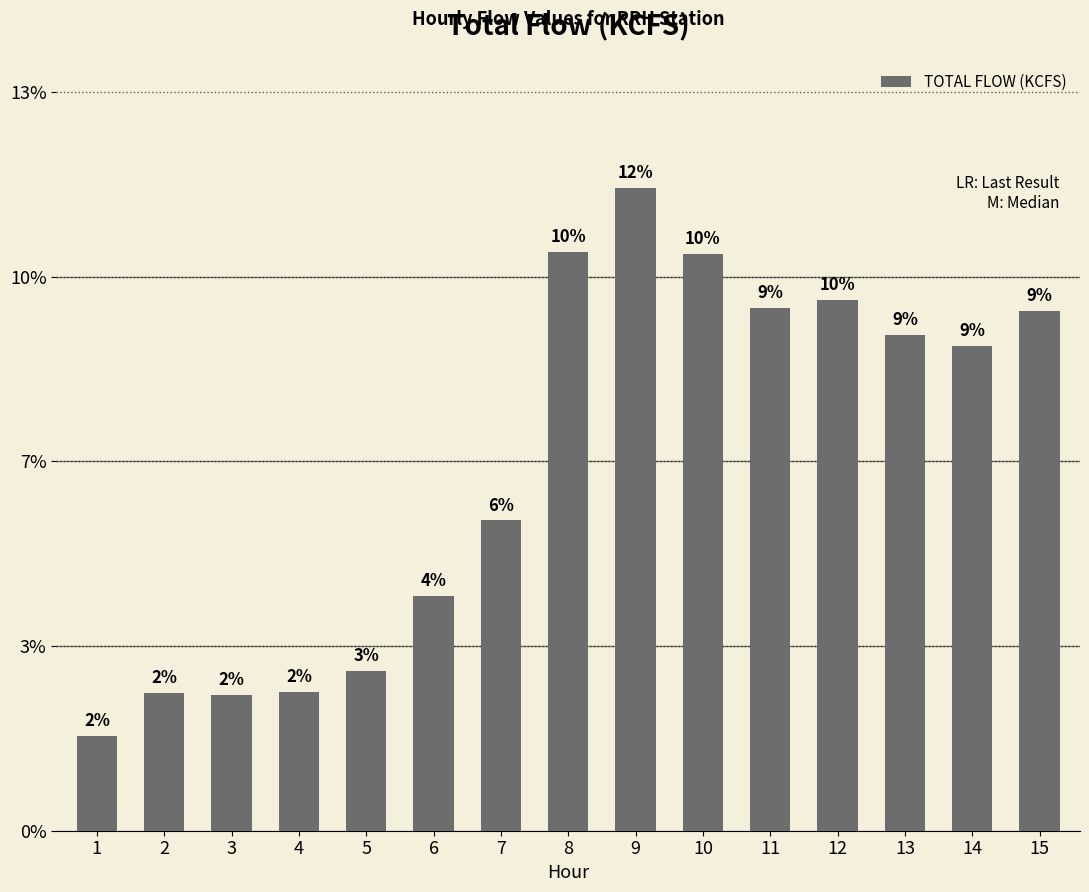

Reading right to left, what are all the values shown in this chart?

15=133.1	14=124.2	13=127.0	12=136.1	11=134.0	10=147.7	9=164.6	8=148.2	7=79.5	6=60.2	5=41.0	4=35.6	3=34.7	2=35.3	1=24.2